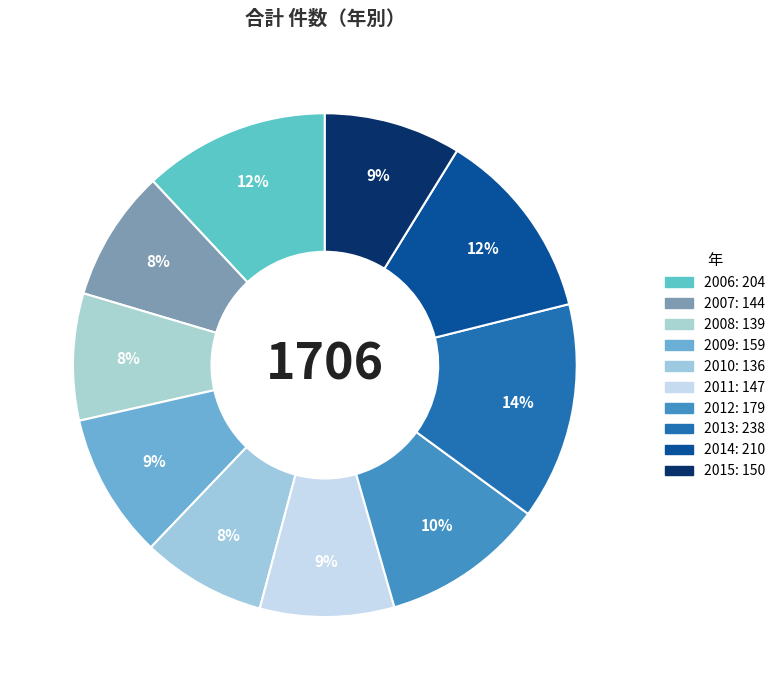

Count the number of slices in the pie.

10